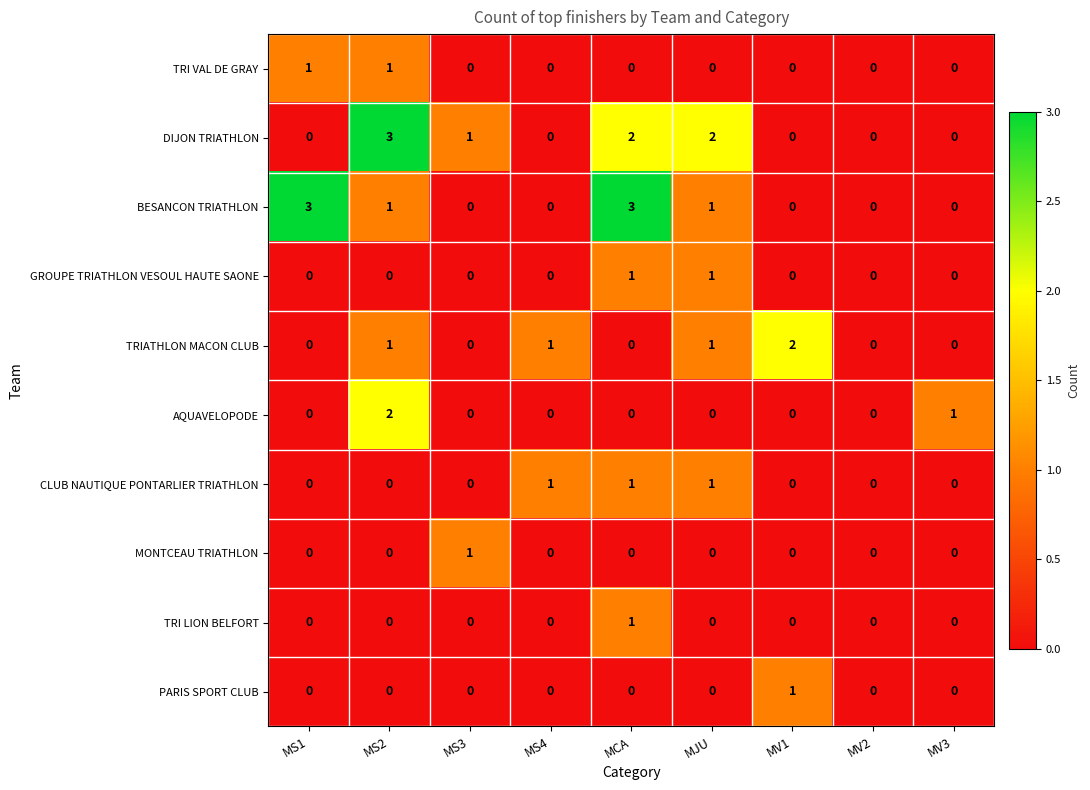

How many series are shown in this chart?

10